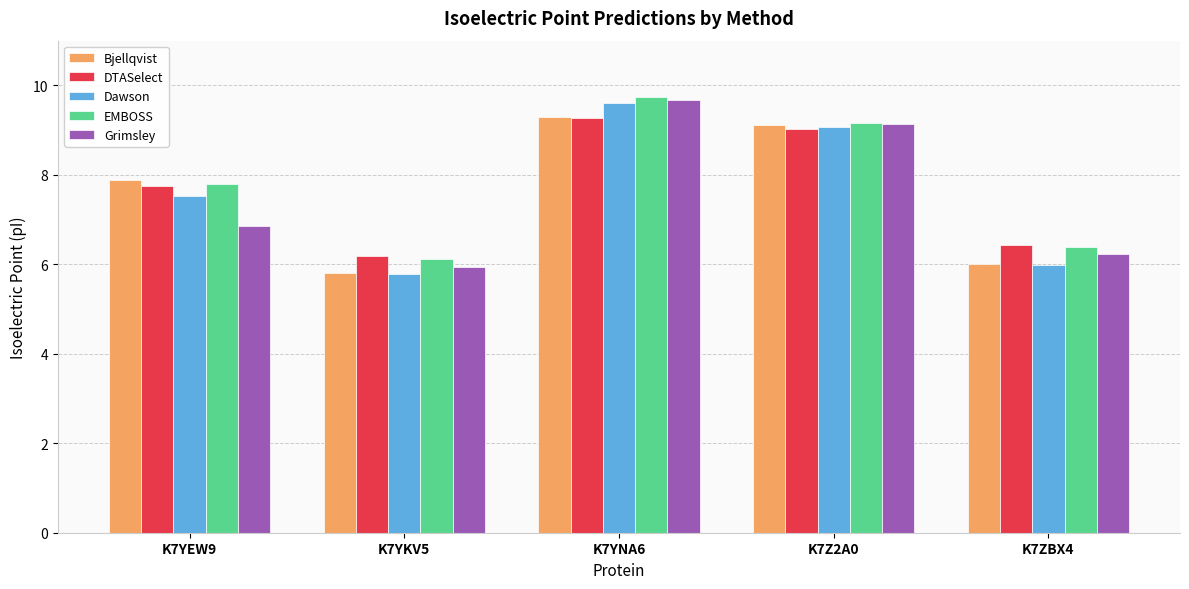

At which category does the chart reach its peak across all series?

K7YNA6